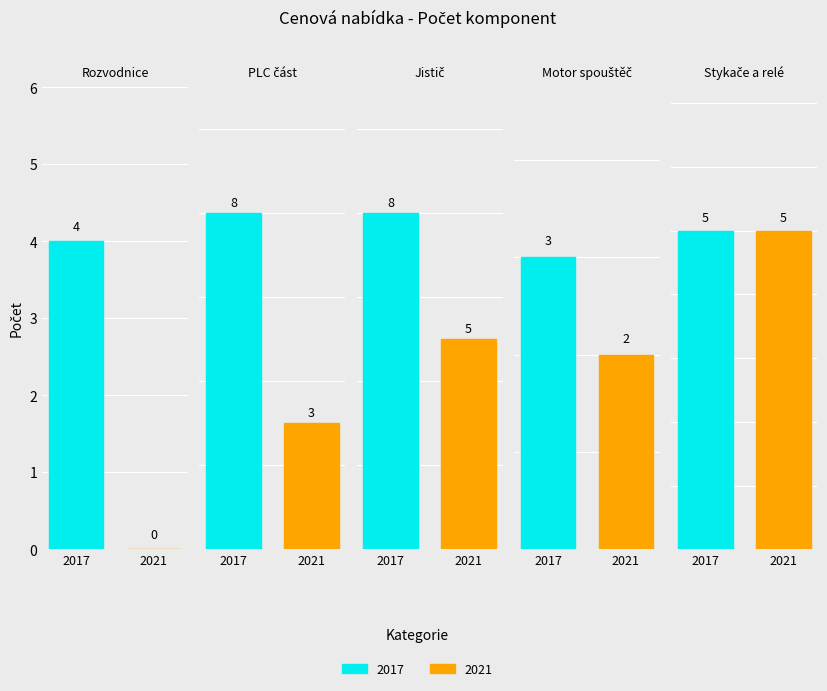

What is the difference between the maximum and minimum values in the 2021 series?

5